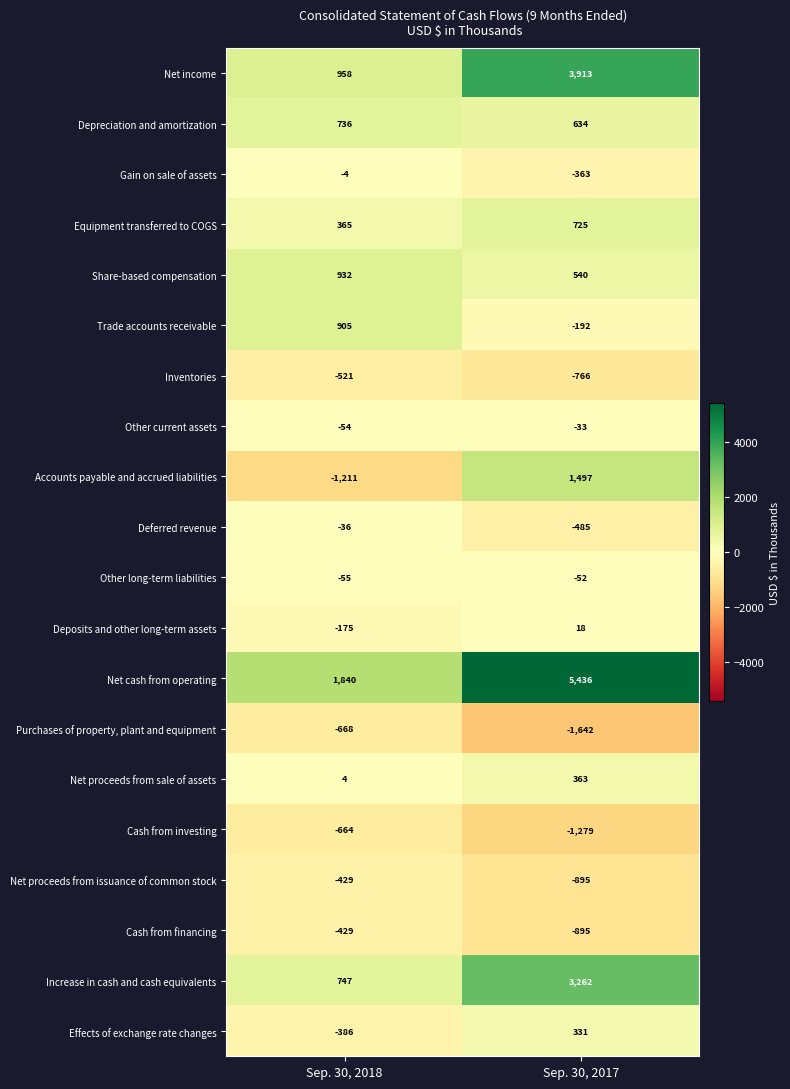

Which series has the largest range (max minus min)?

Net cash from operating